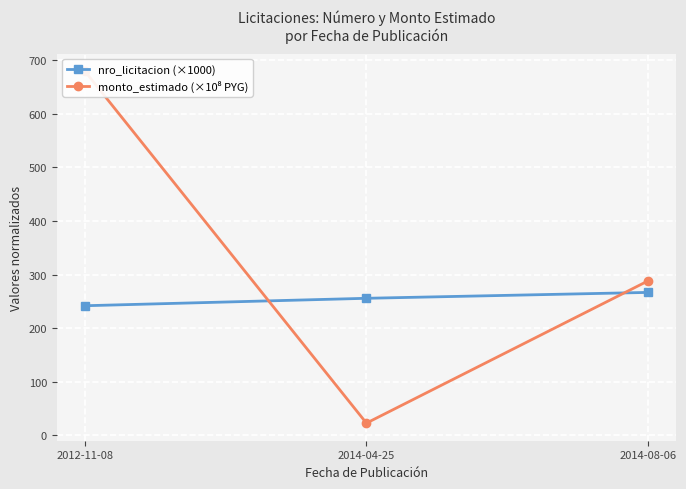

At which category is the sum across all series the highest?

2012-11-08